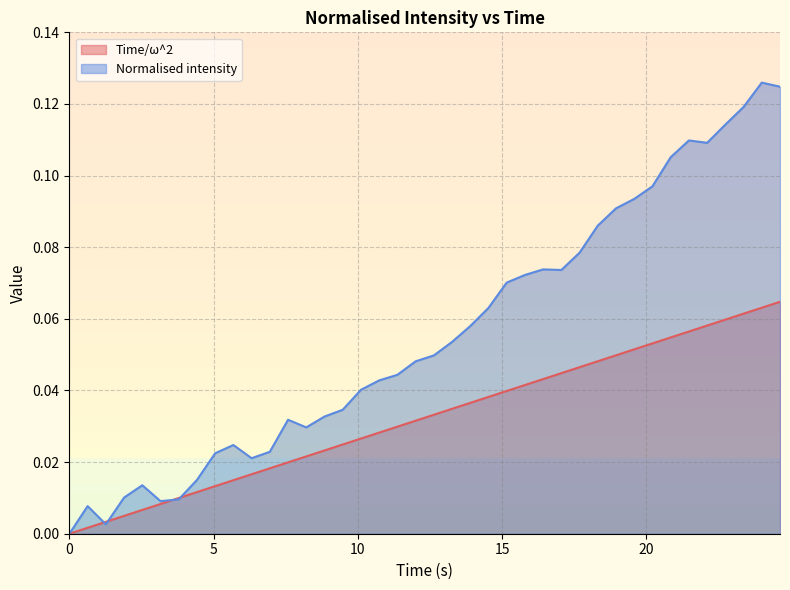

Which series has the largest total across all categories?

Normalised intensity